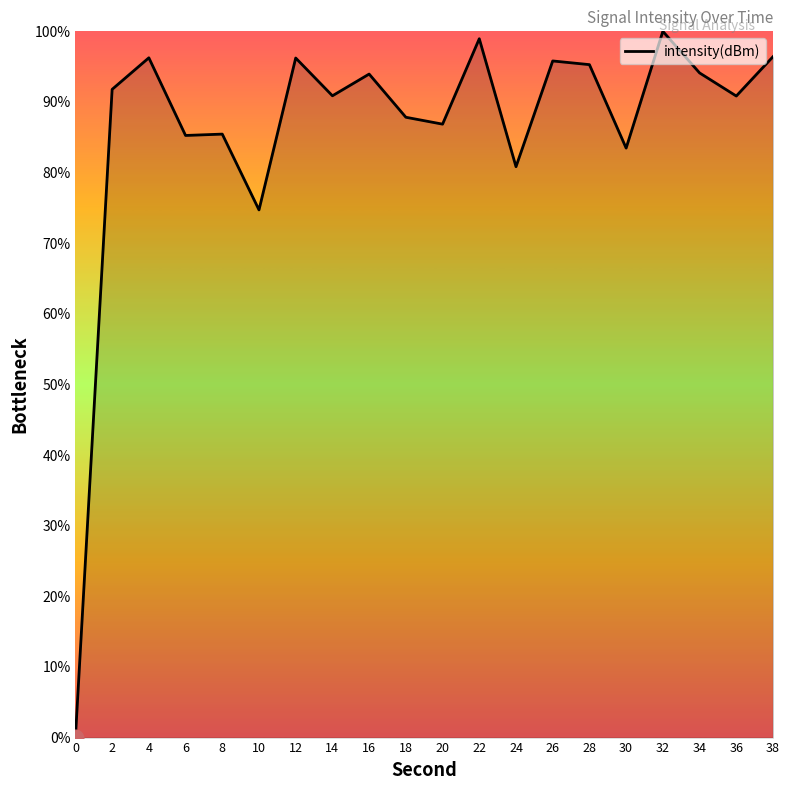

Approximately how many times larger is the value at 24 compared to 28?

0.8